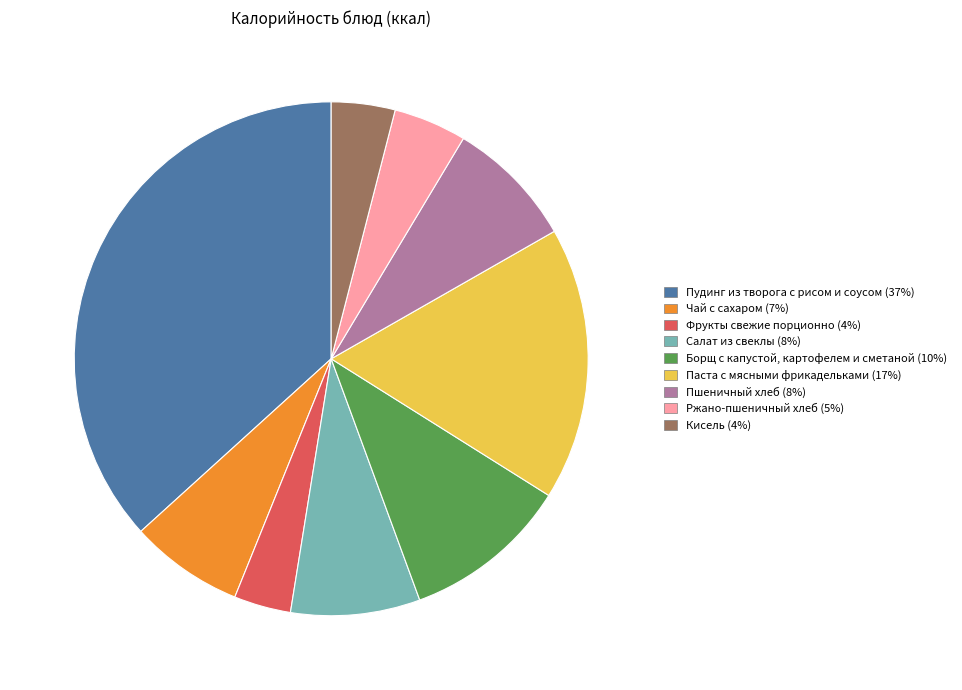

Is there any slice that represents more than half of the pie?

No